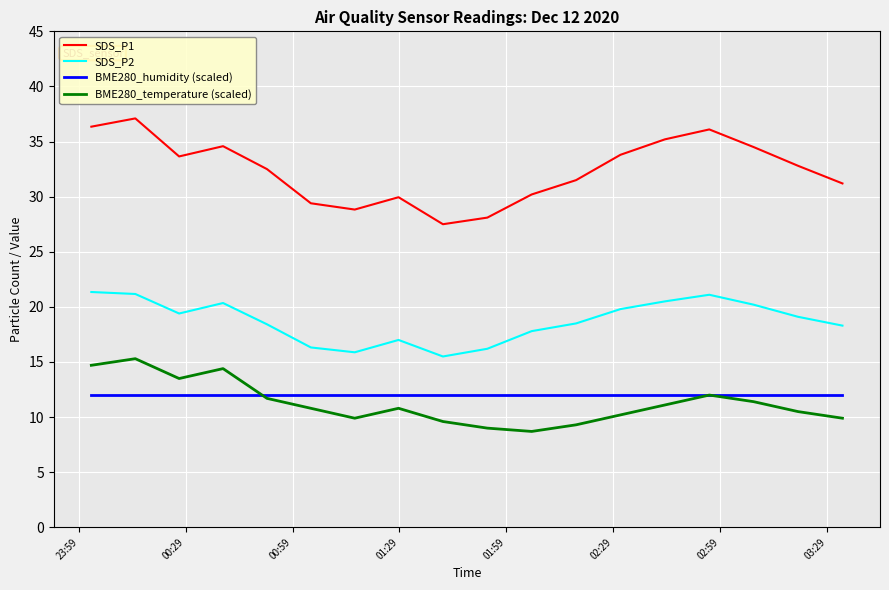

Rank the series by their maximum value, from lowest to highest.

BME280_humidity (scaled), BME280_temperature (scaled), SDS_P2, SDS_P1